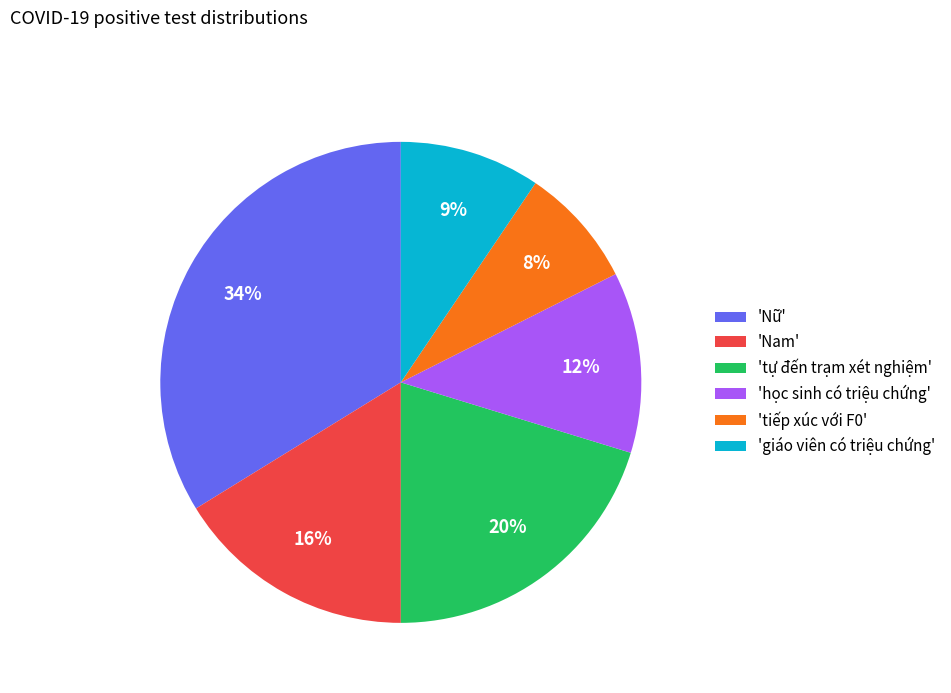

True or false: 'học sinh có triệu chứng' accounts for 12% of the total.

True